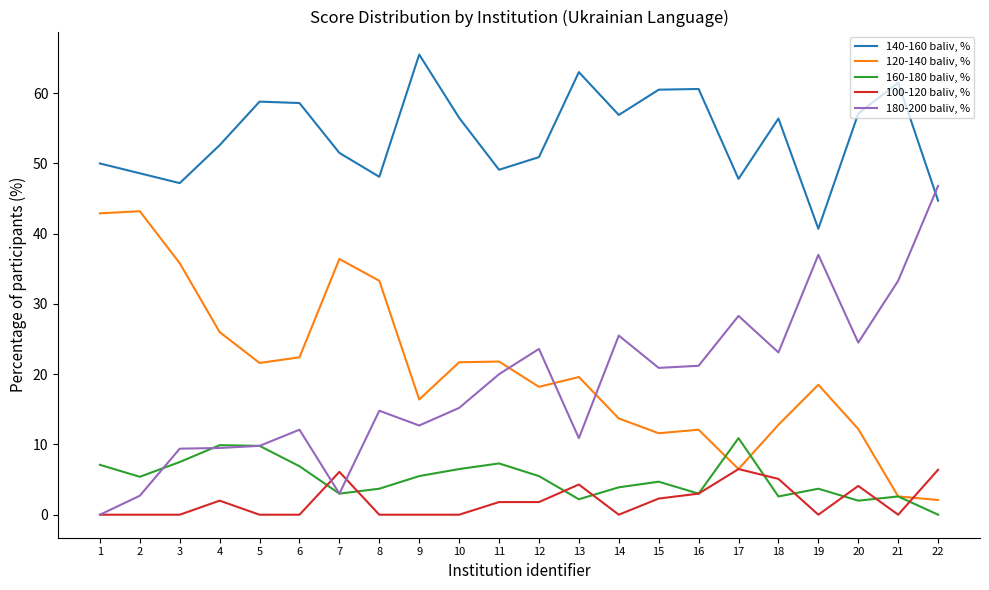

Where do 140-160 baliv, % and 180-200 baliv, % first cross each other?

21 and 22